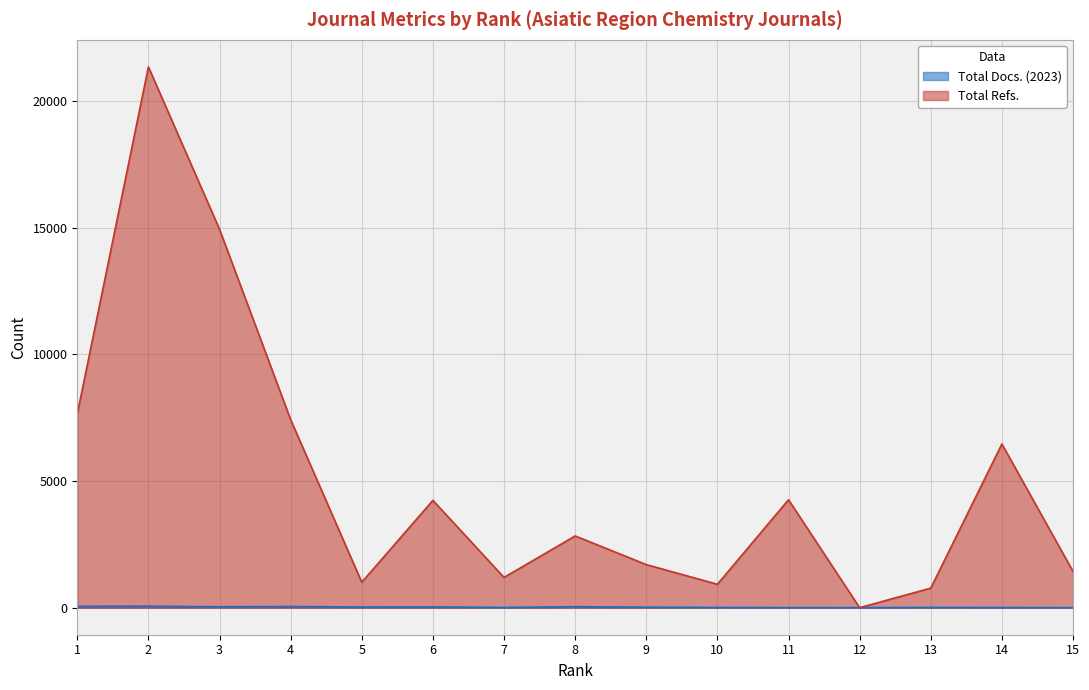

How many data points does each series have?

15